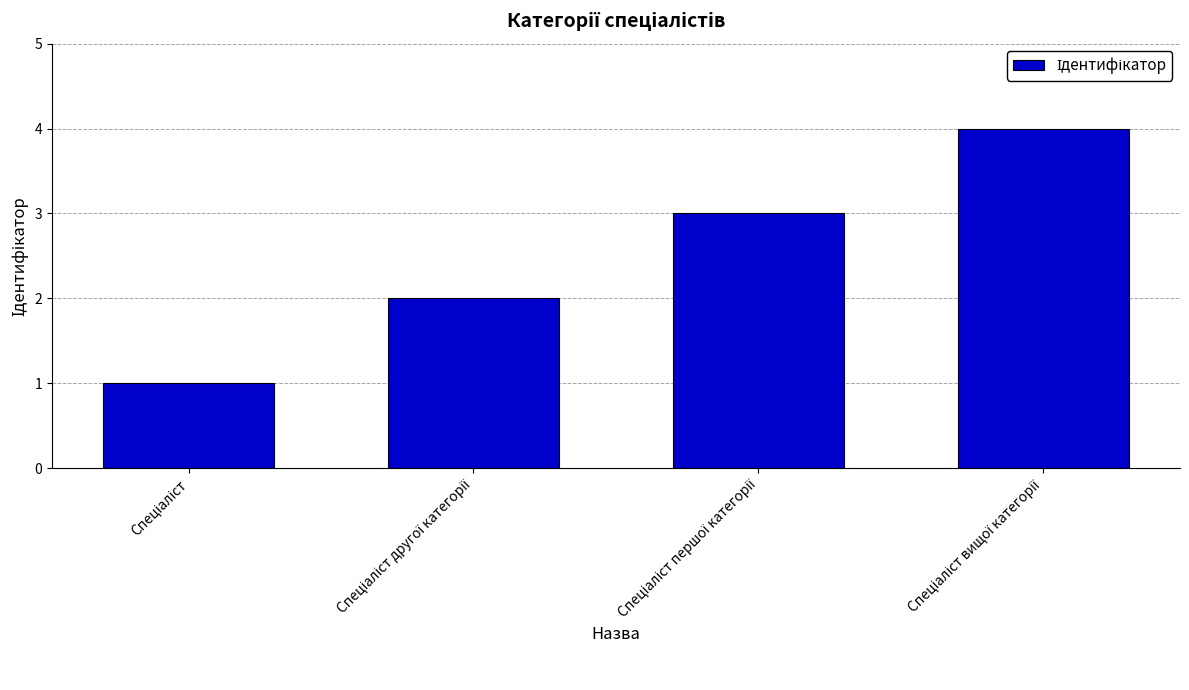

How many data points does each series have?

4